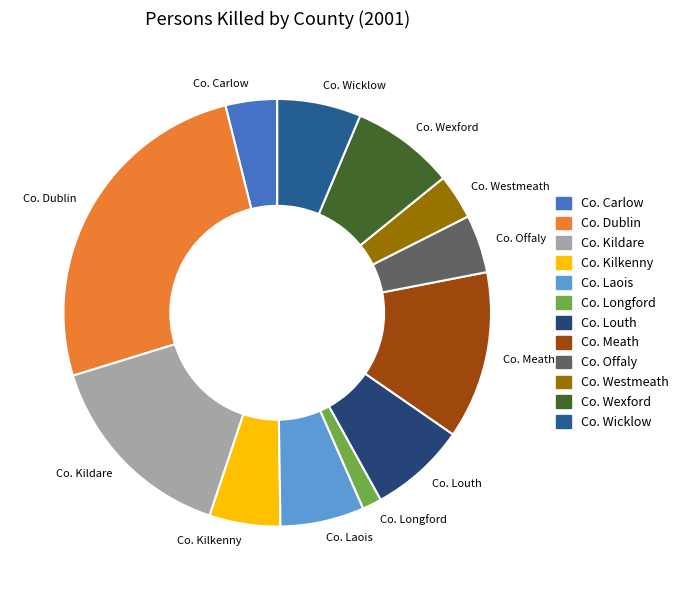

Do Co. Laois and Co. Offaly together represent more than half of the pie?

No